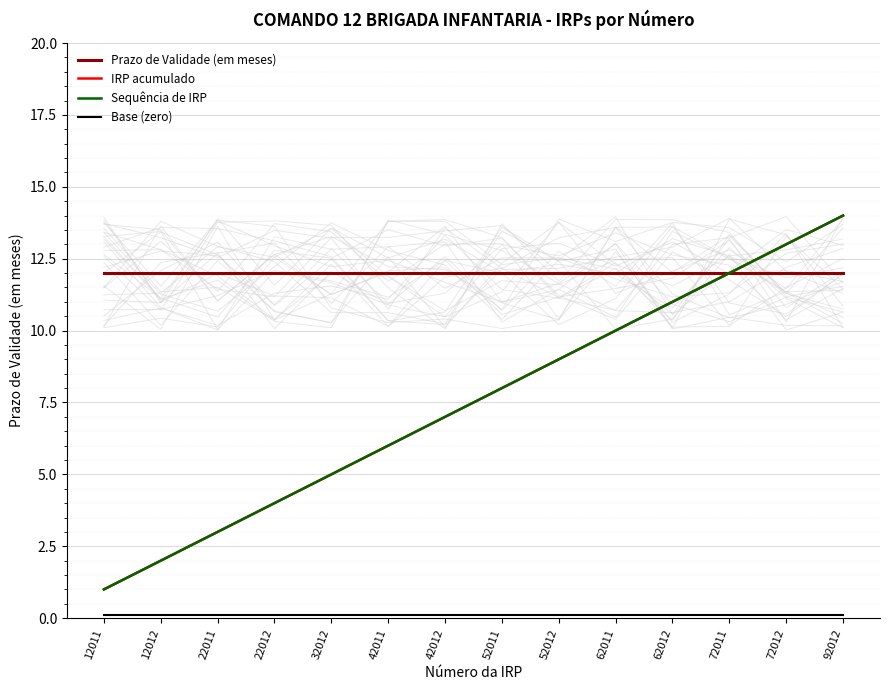

How many categories are shown in the chart?

14